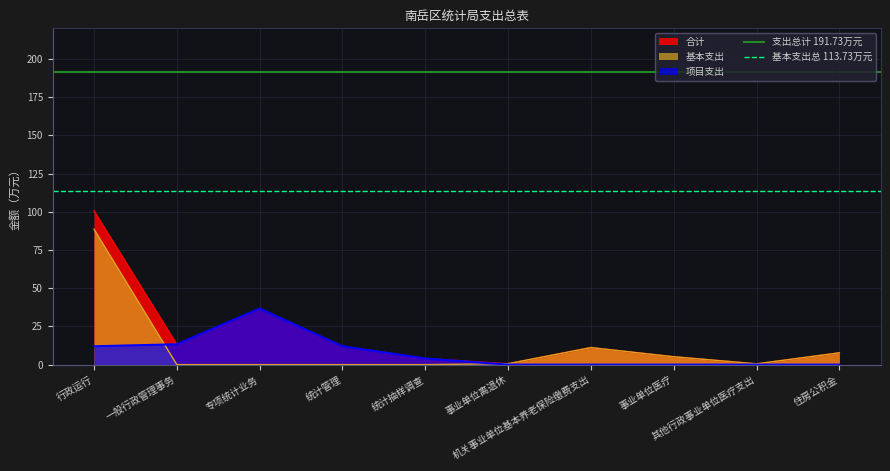

The 支出总计 191.73万元 series shows 191.7 at 行政运行. True or false?

True